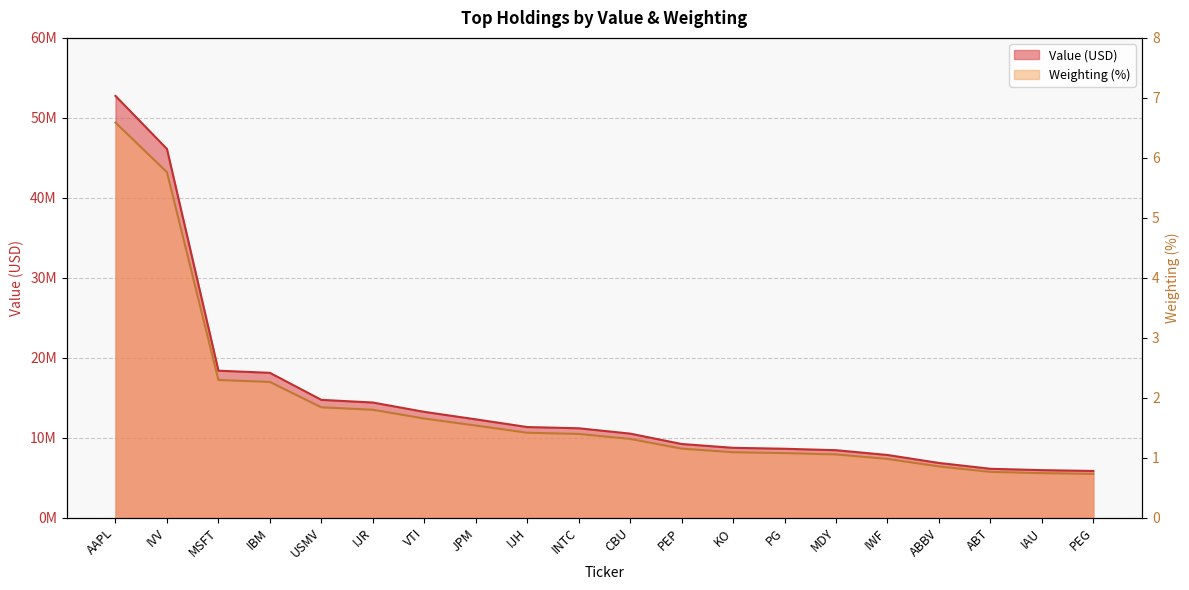

The value of Value (USD) at MDY is 5146706.3. True or false?

False